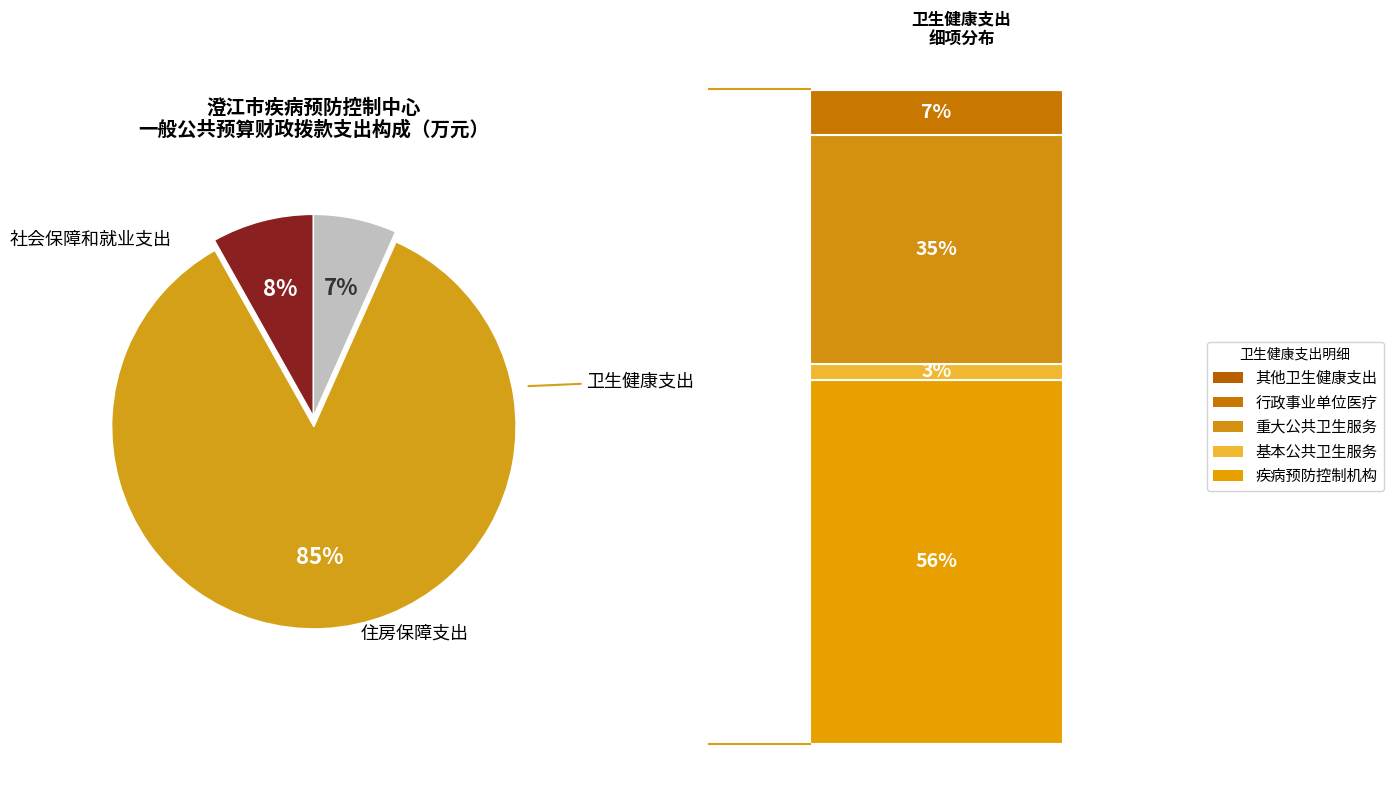

Is there any slice that represents more than half of the pie?

Yes